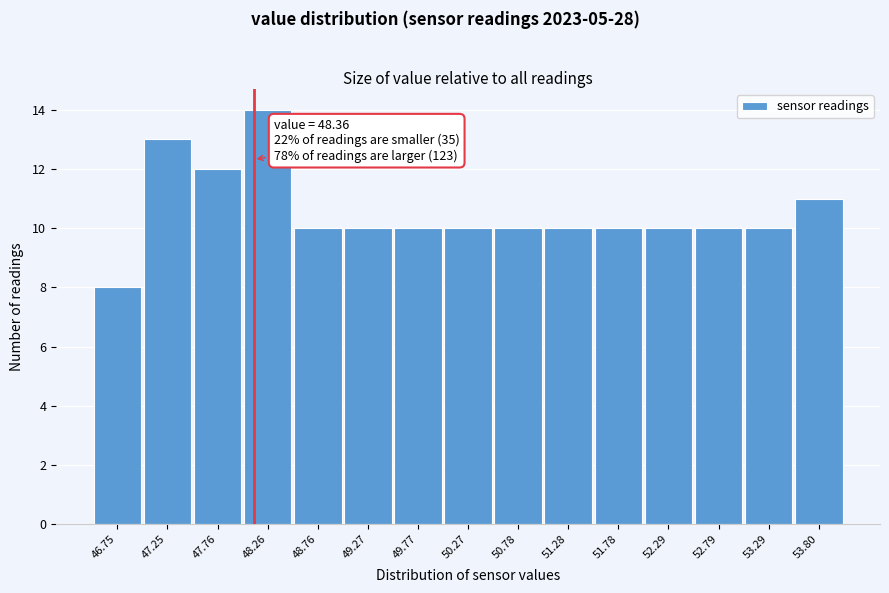

Reading left to right, what are all the values shown in this chart?

46.75=8	47.25=13	47.76=12	48.26=14	48.76=10	49.27=10	49.77=10	50.27=10	50.78=10	51.28=10	51.78=10	52.29=10	52.79=10	53.29=10	53.80=11